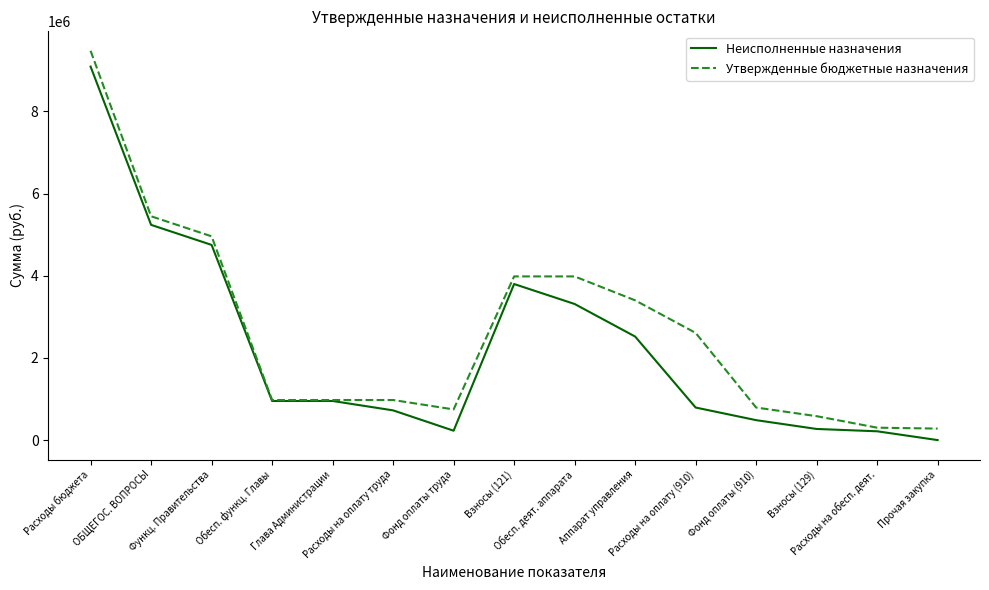

Is it true that Утвержденные бюджетные назначения equals 3401500.0 at Аппарат управления?

True